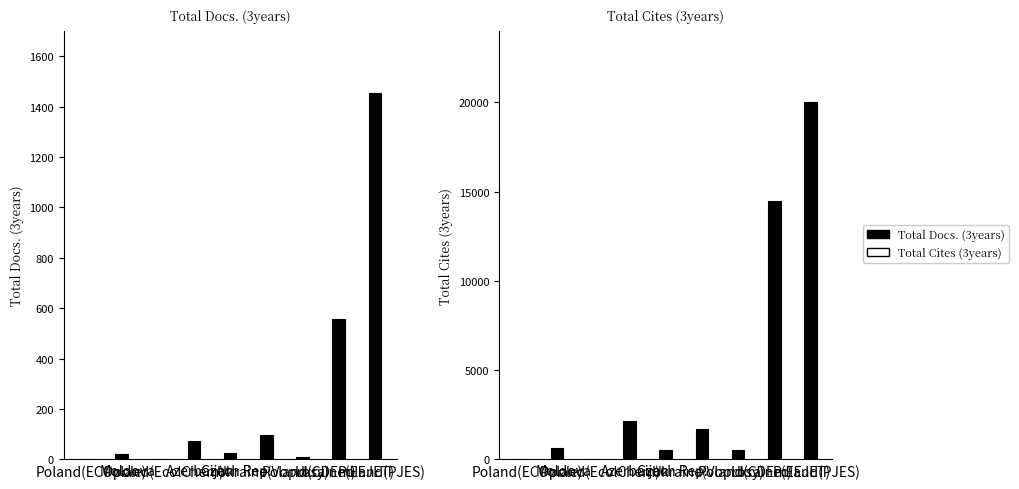

At which category does the chart reach its minimum across all series?

Poland(ECOpole)